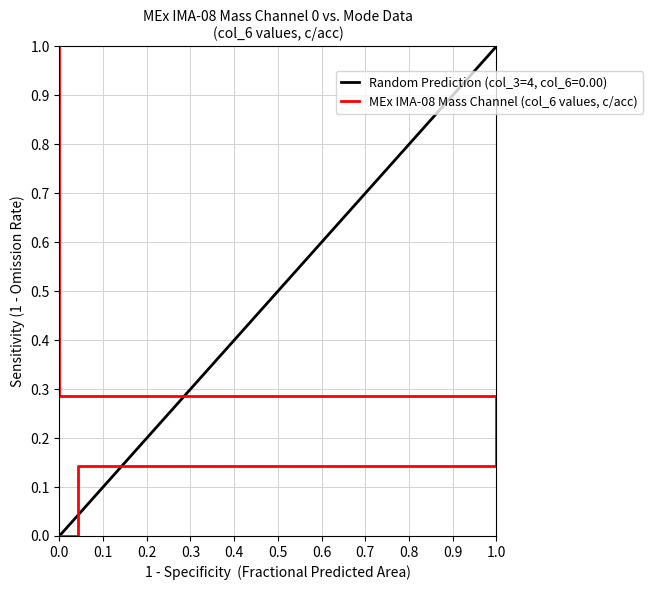

The value of Random Prediction (col_3=4, col_6=0.00) at 0.5 is 0.7. True or false?

False